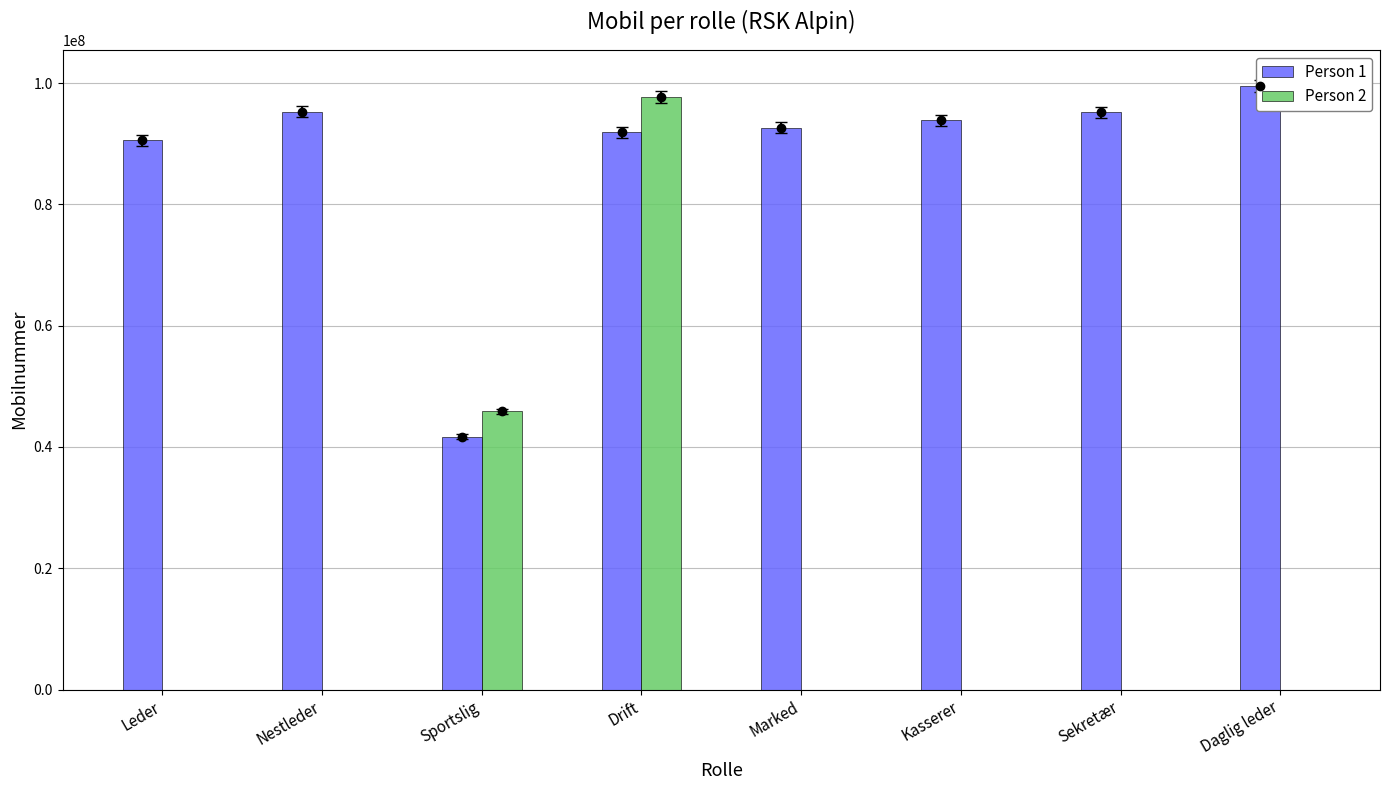

How many groups of bars are there?

8